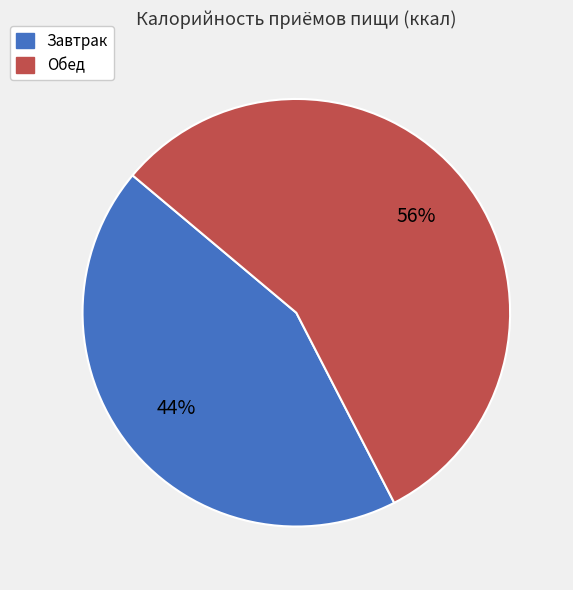

Is there a majority slice in this chart?

Yes